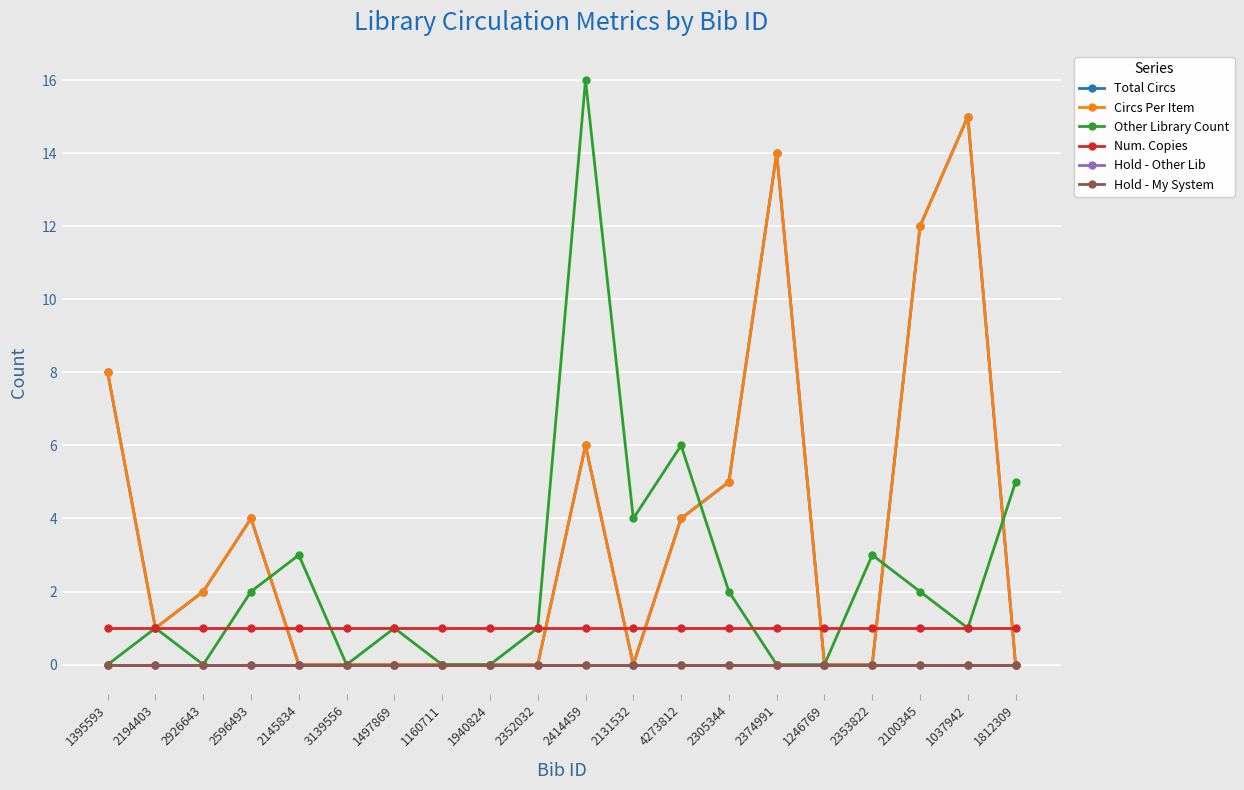

At which label does Total Circs first exceed 1?

1395593